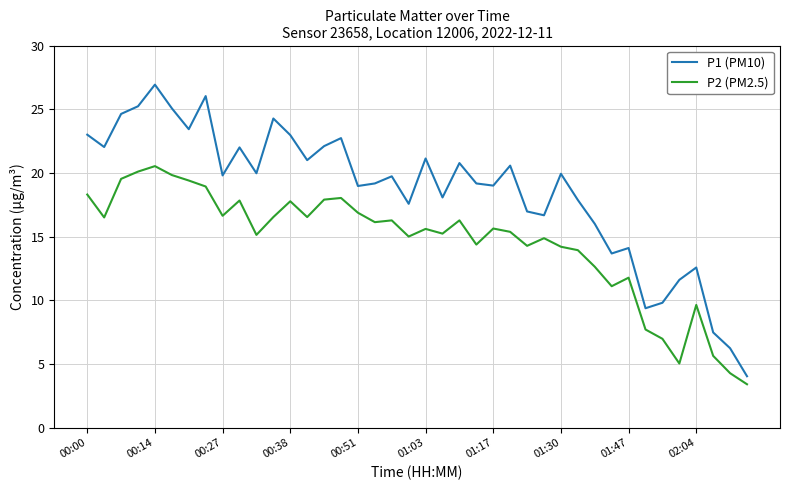

What is the difference between the maximum and minimum values in the P2 (PM2.5) series?

17.1